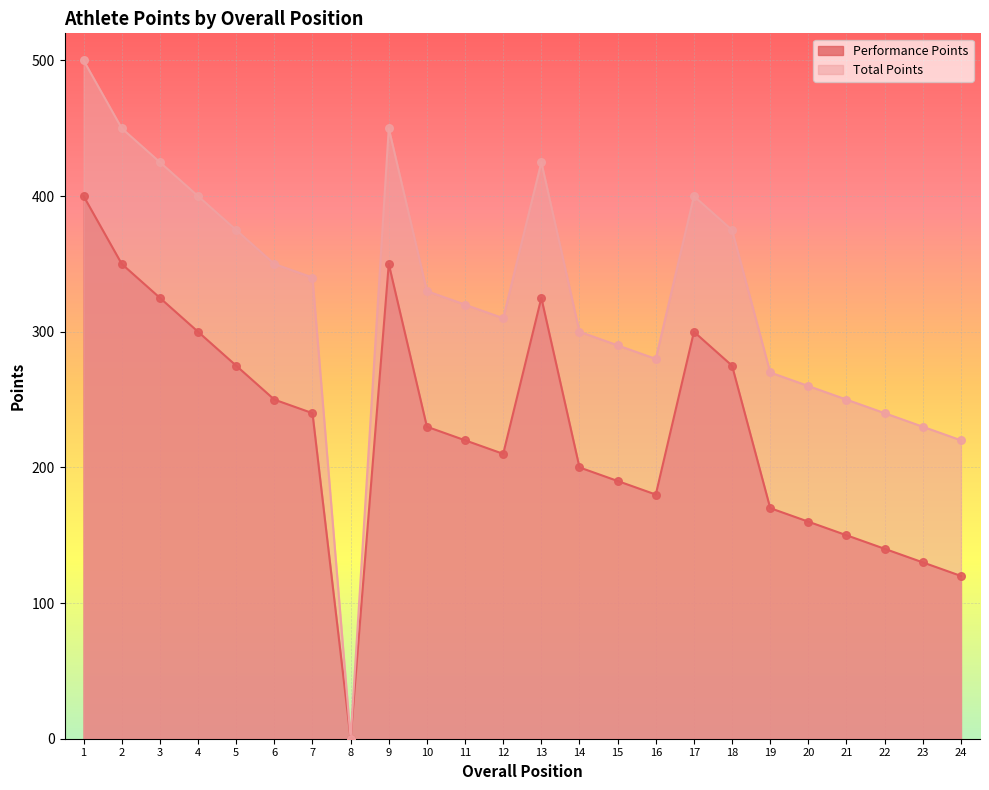

Which series has the widest spread of Y values?

Total Points